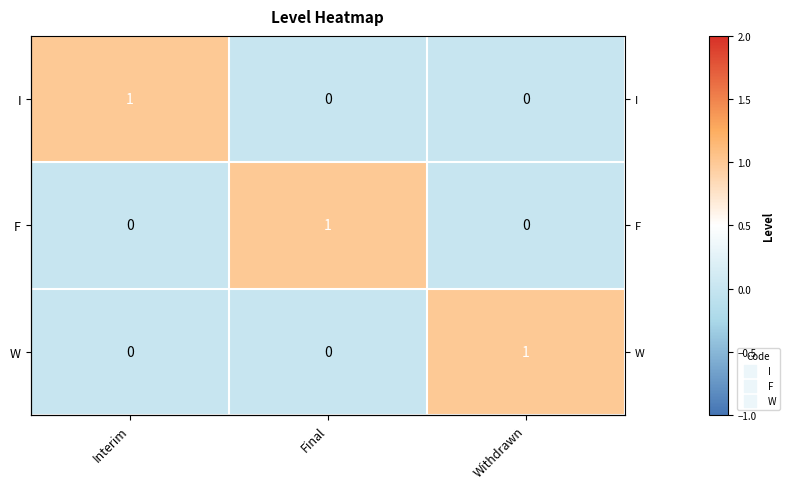

What is the spread (max minus min) of values at Withdrawn?

1